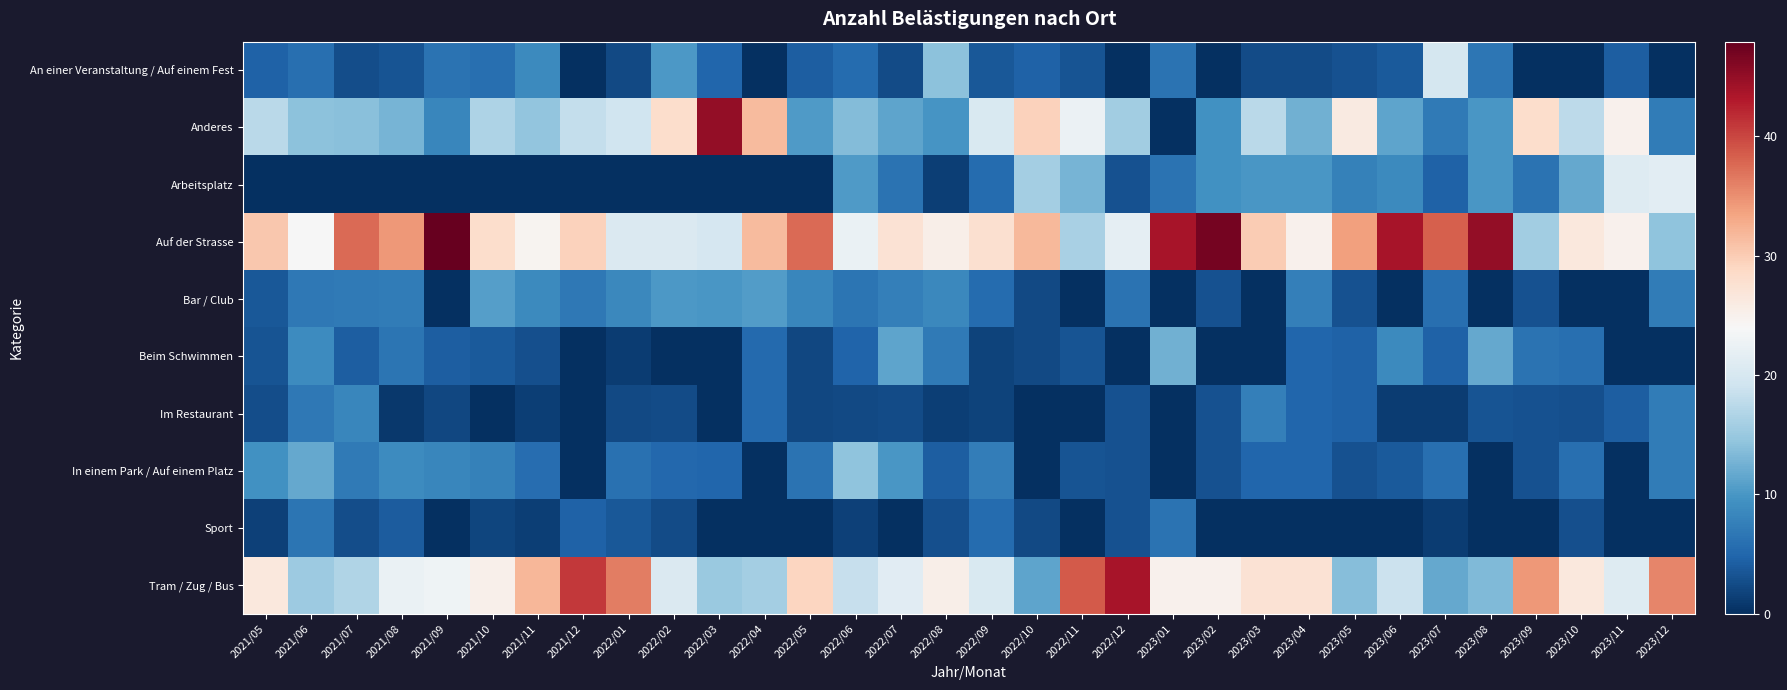

Rank the series by their maximum value, from highest to lowest.

Auf der Strasse, Anderes, Tram / Zug / Bus, Arbeitsplatz, An einer Veranstaltung / Auf einem Fest, In einem Park / Auf einem Platz, Beim Schwimmen, Bar / Club, Im Restaurant, Sport